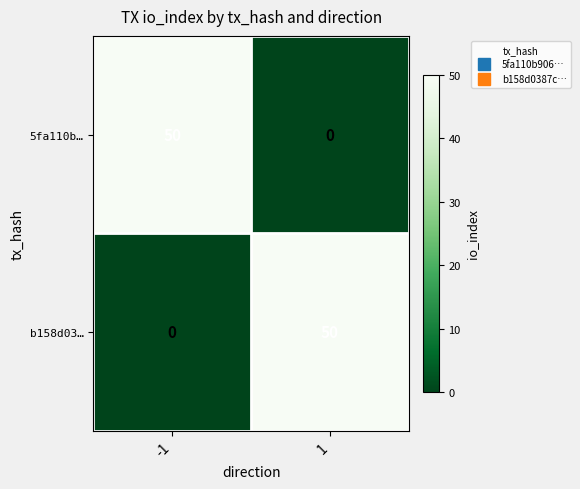

What is the difference between the b158d03… values at 1 and -1?

50